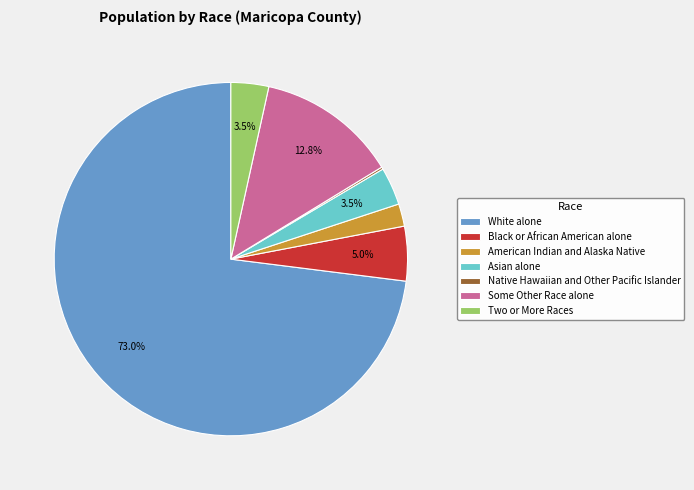

To the nearest percent, what portion does White alone represent?

73%